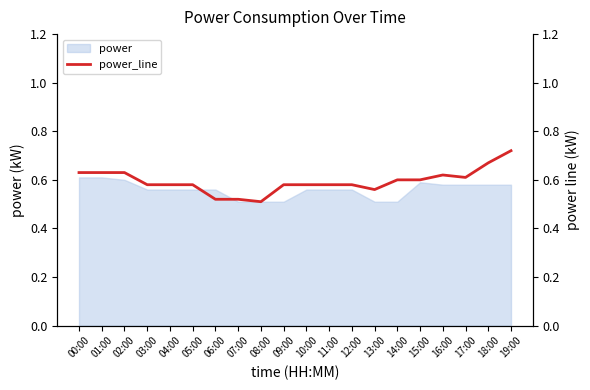

What is the minimum value for power?

0.5